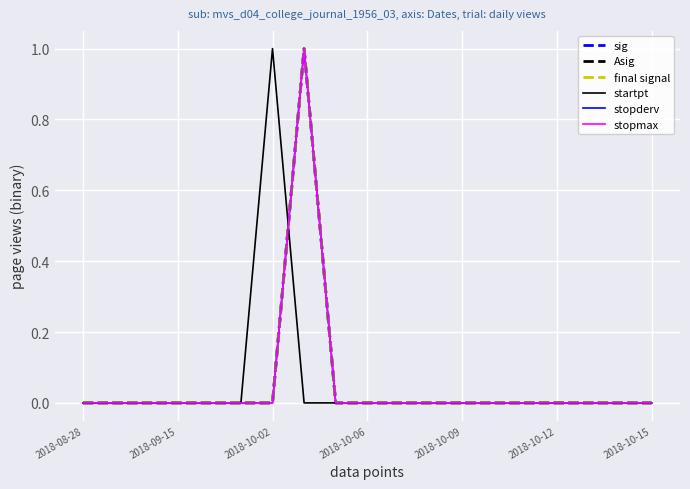

What is the greatest value displayed?

1